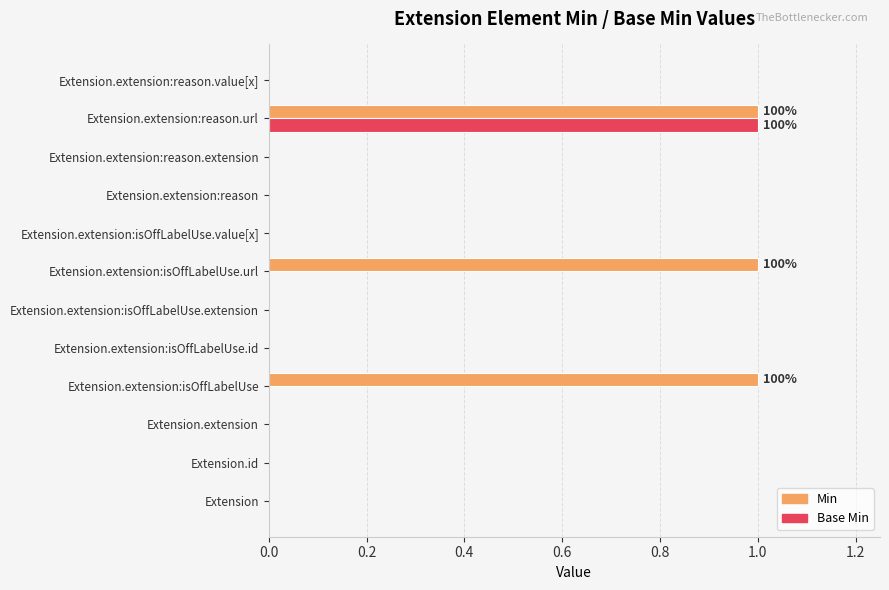

Which category has the highest value in the Base Min series?

Extension.extension:reason.url